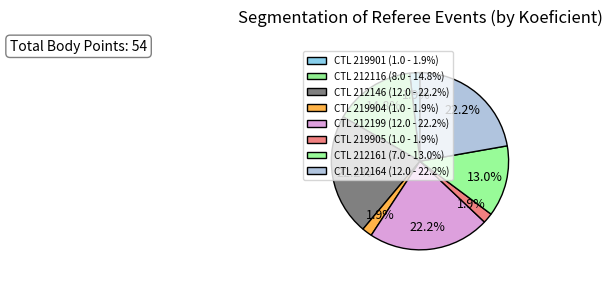

To the nearest percent, what is the difference between the largest and smallest slice percentages?

20%